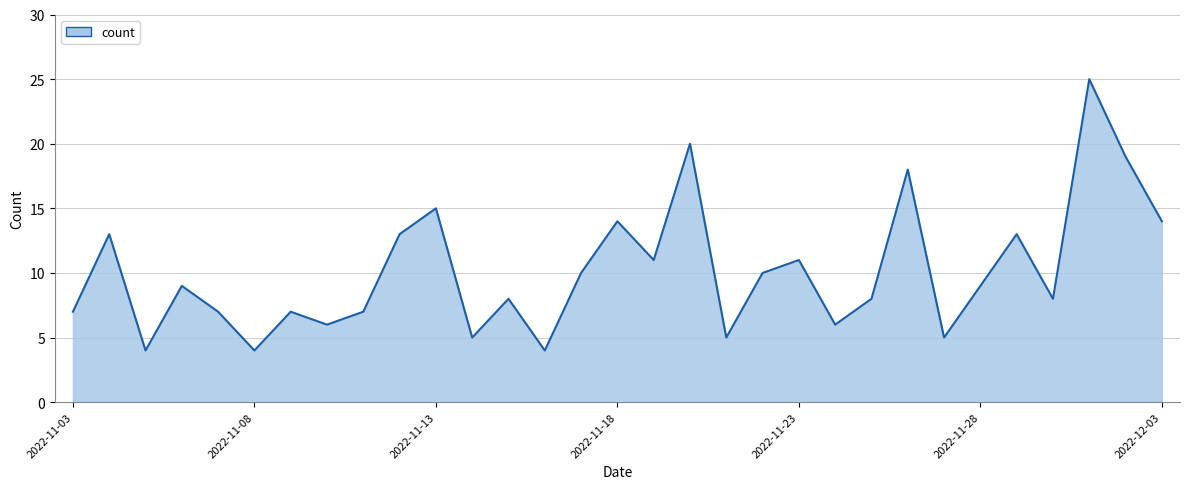

The value at 26 is 3. True or false?

False